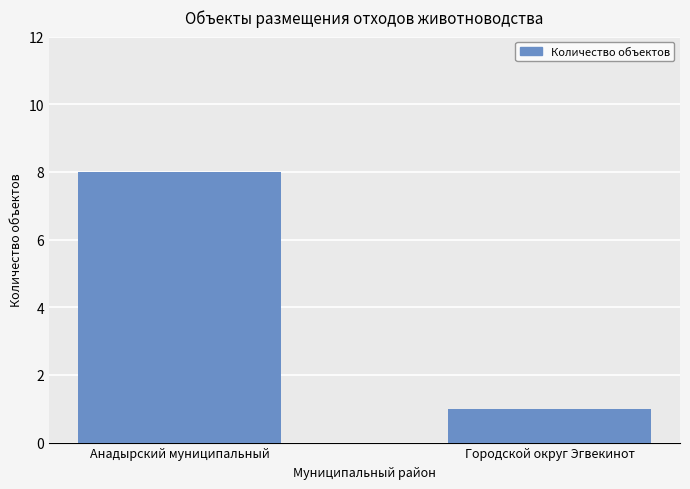

How many data points are less than 8?

1